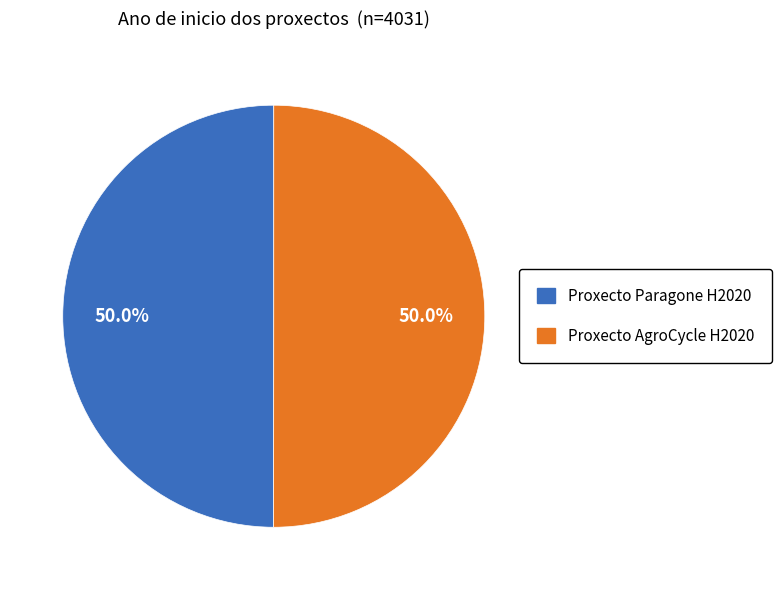

What is the ratio of the value at Proxecto Paragone H2020 to the value at Proxecto AgroCycle H2020?

1.0